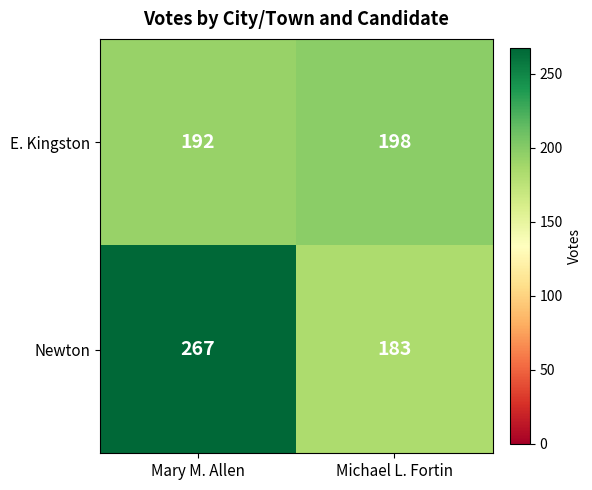

At which label does Newton reach its minimum?

Michael L. Fortin